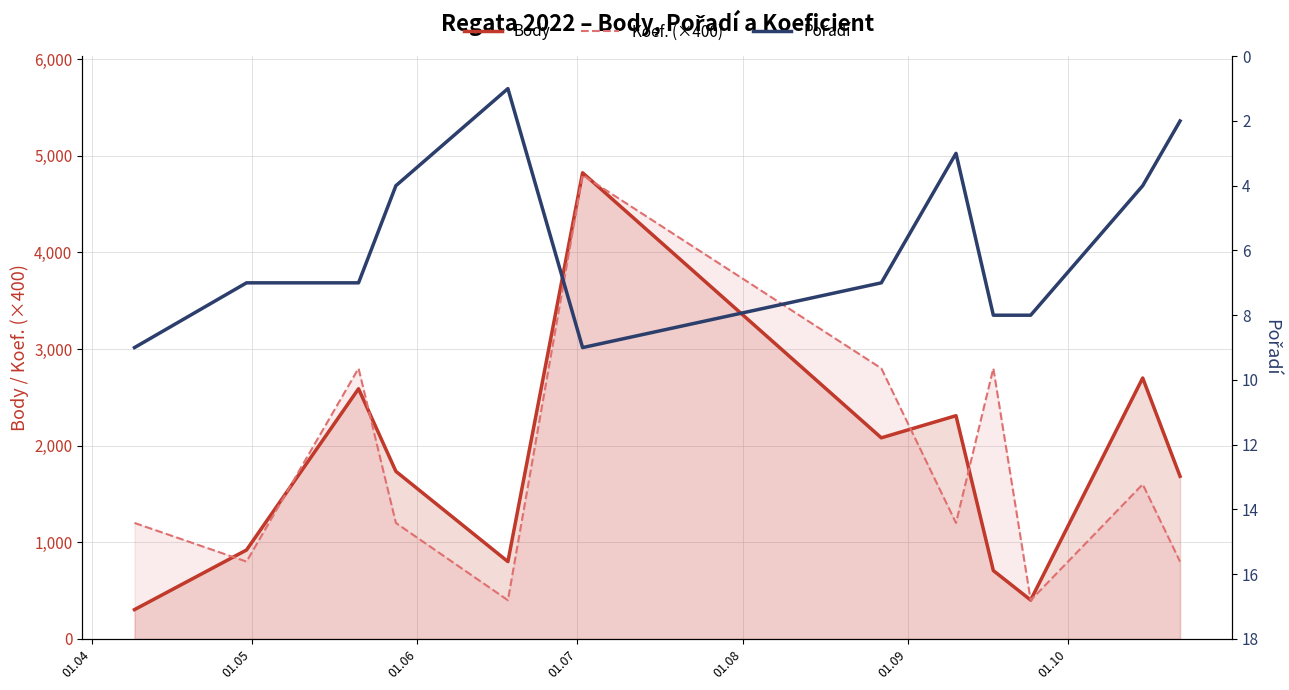

Rank the series by their maximum value, from highest to lowest.

Body, Koef. (×400), Pořadí